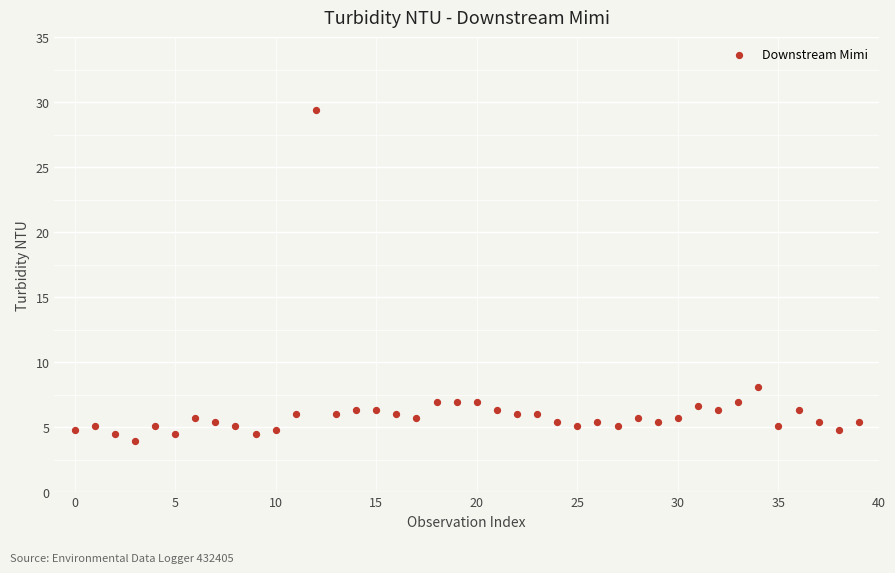

What is the range of Y values (max minus min)?

25.5